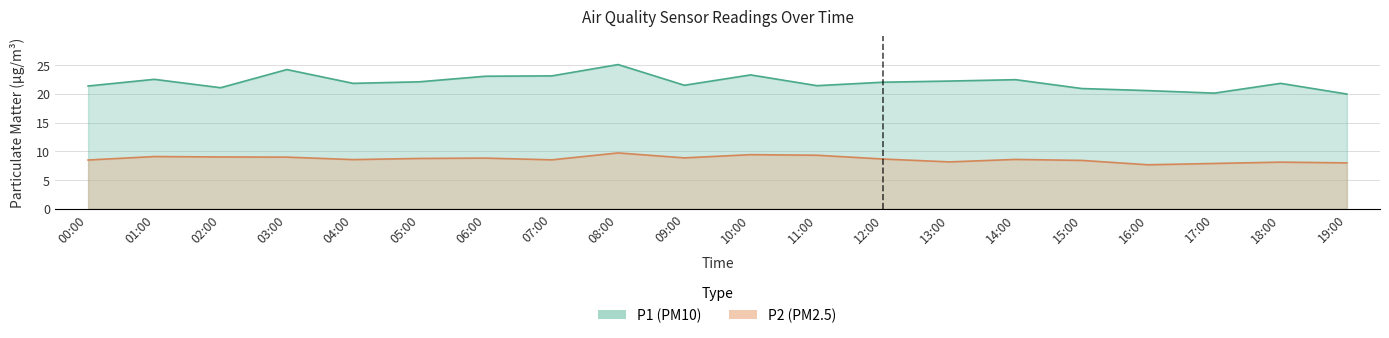

What is the average value of the P1 series?

22.0